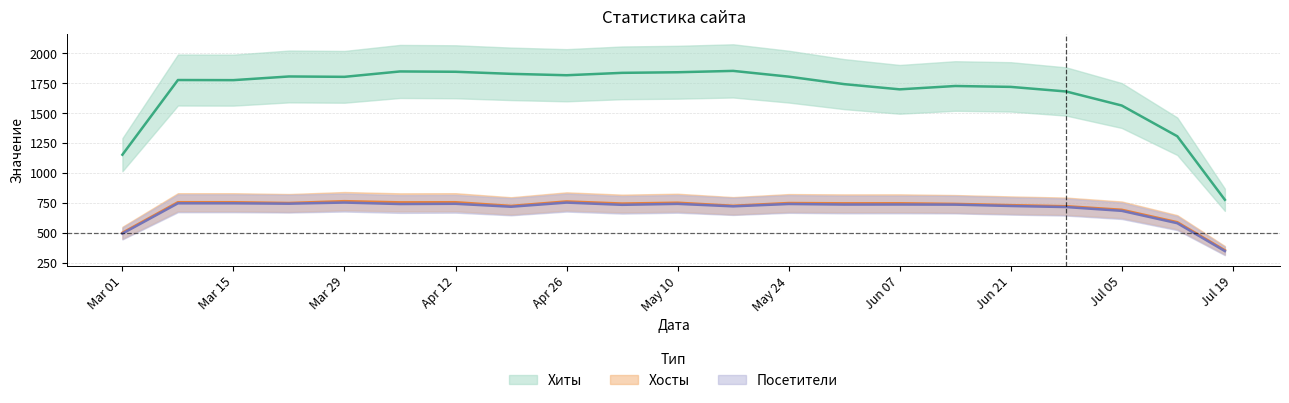

True or false: Посетители and Хосты cross at least once.

False